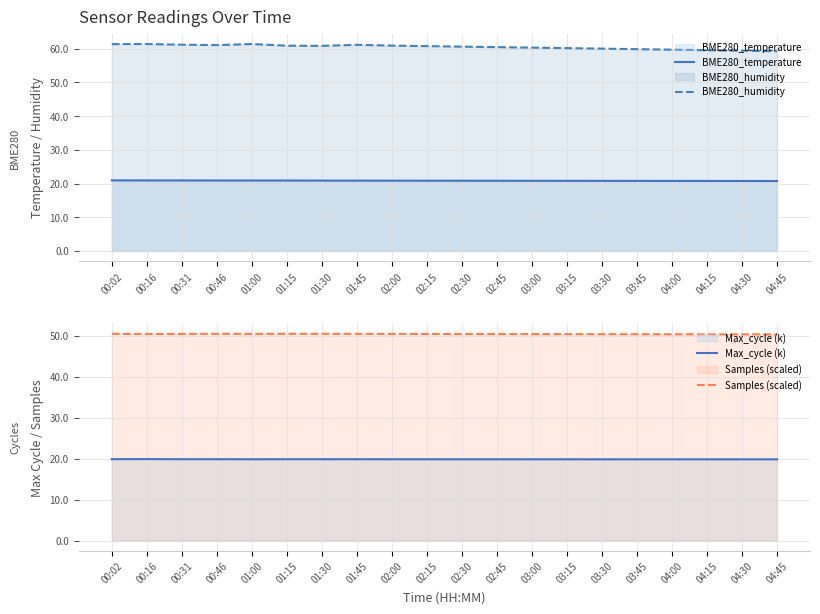

What is the smallest value displayed?

19.9